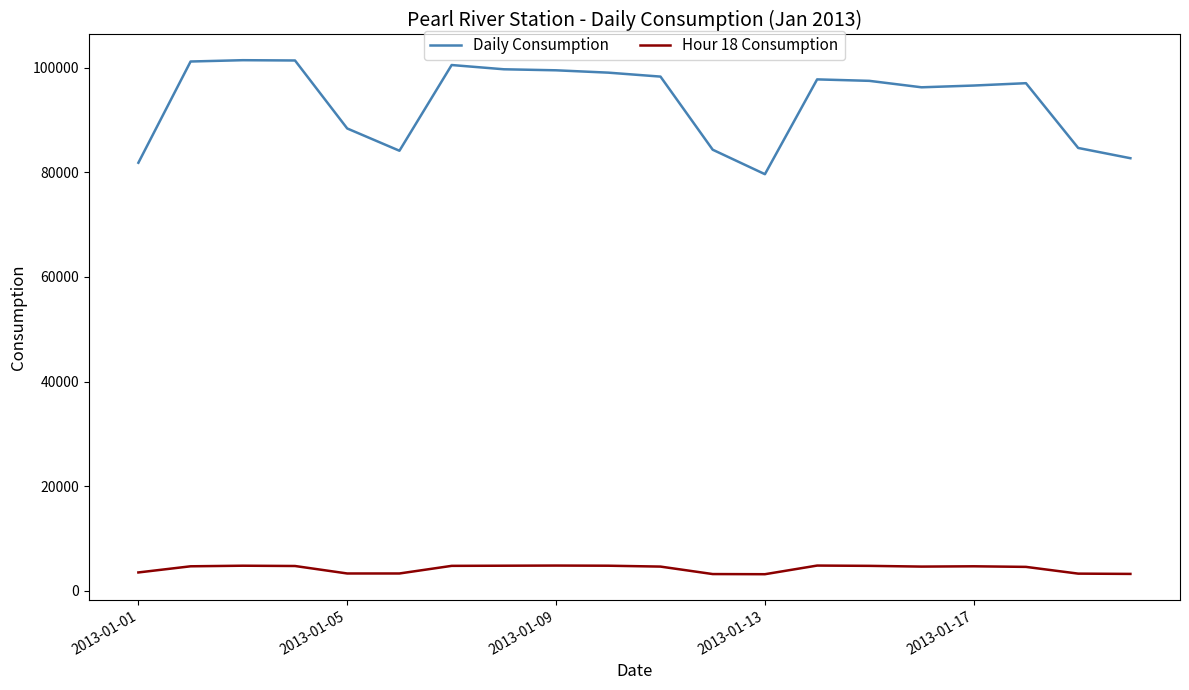

List the series in order of their peak value, highest first.

Daily Consumption, Hour 18 Consumption